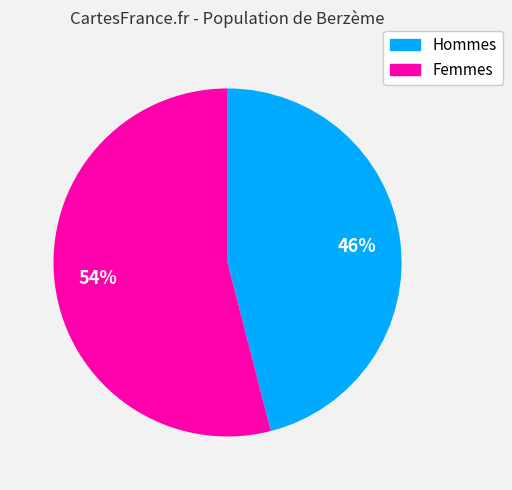

To the nearest percent, what is the difference between the largest and smallest slice percentages?

8%